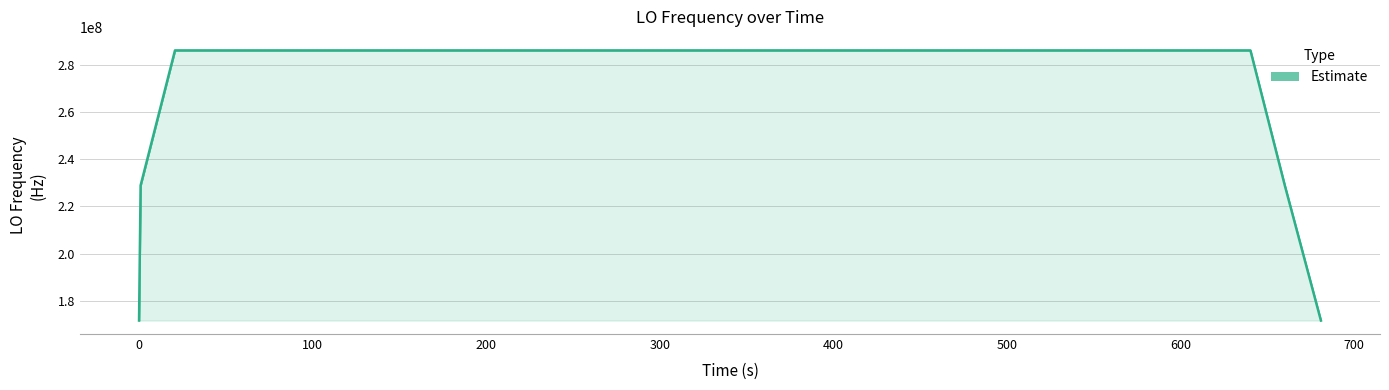

What is the difference between the maximum and minimum values?

114418801.3